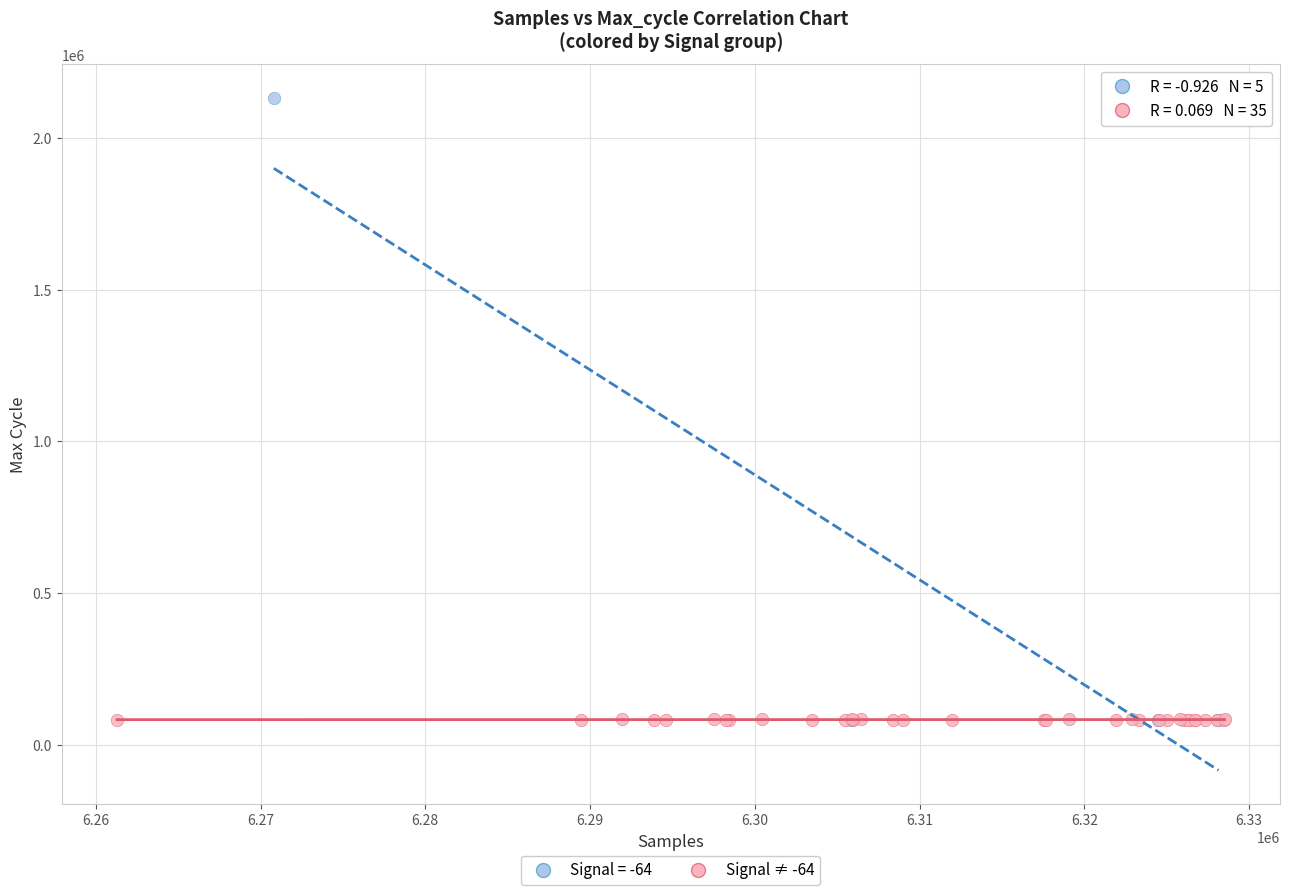

Which series has the largest Y range (max minus min)?

Signal = -64